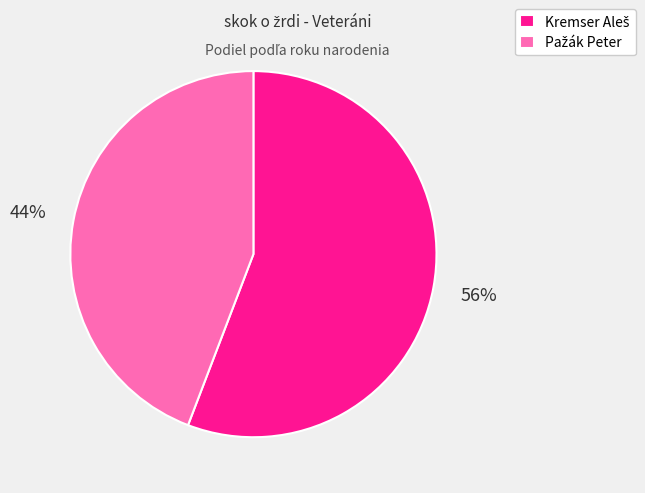

To the nearest percent, what is the average slice percentage?

50%